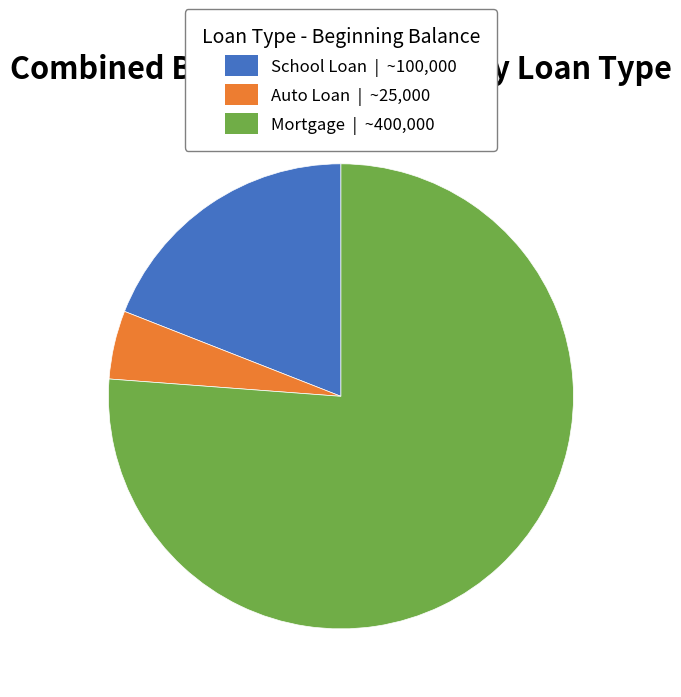

Which slice represents more than half of the pie?

Mortgage